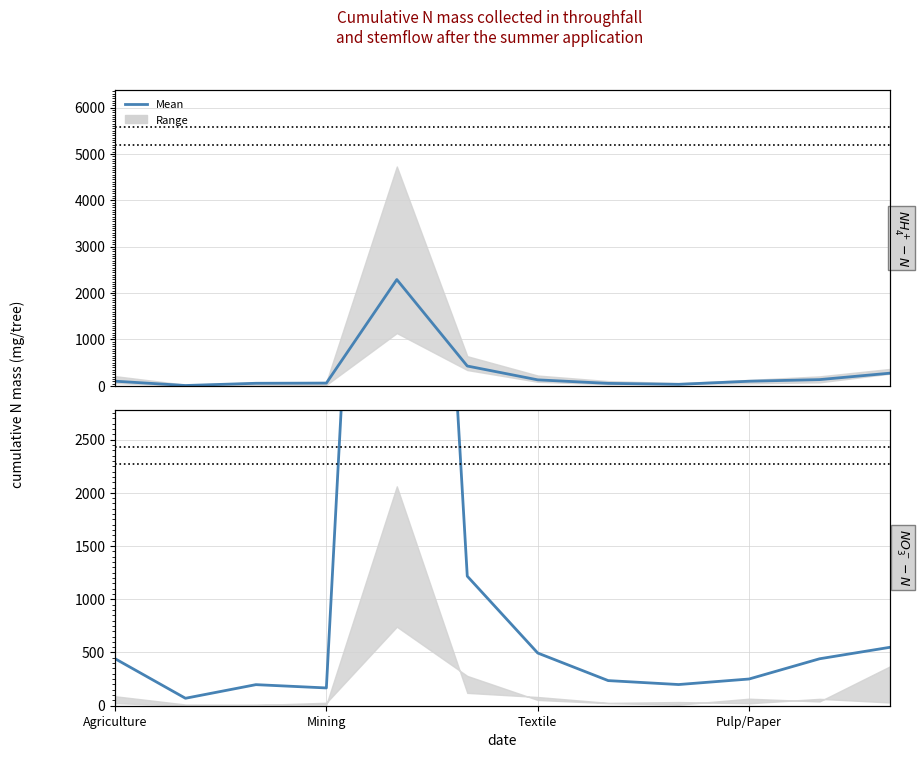

Is the value of $NH_4^+ - N$ at 11 greater than the value of $NO_3^- - N$ at 8?

Yes